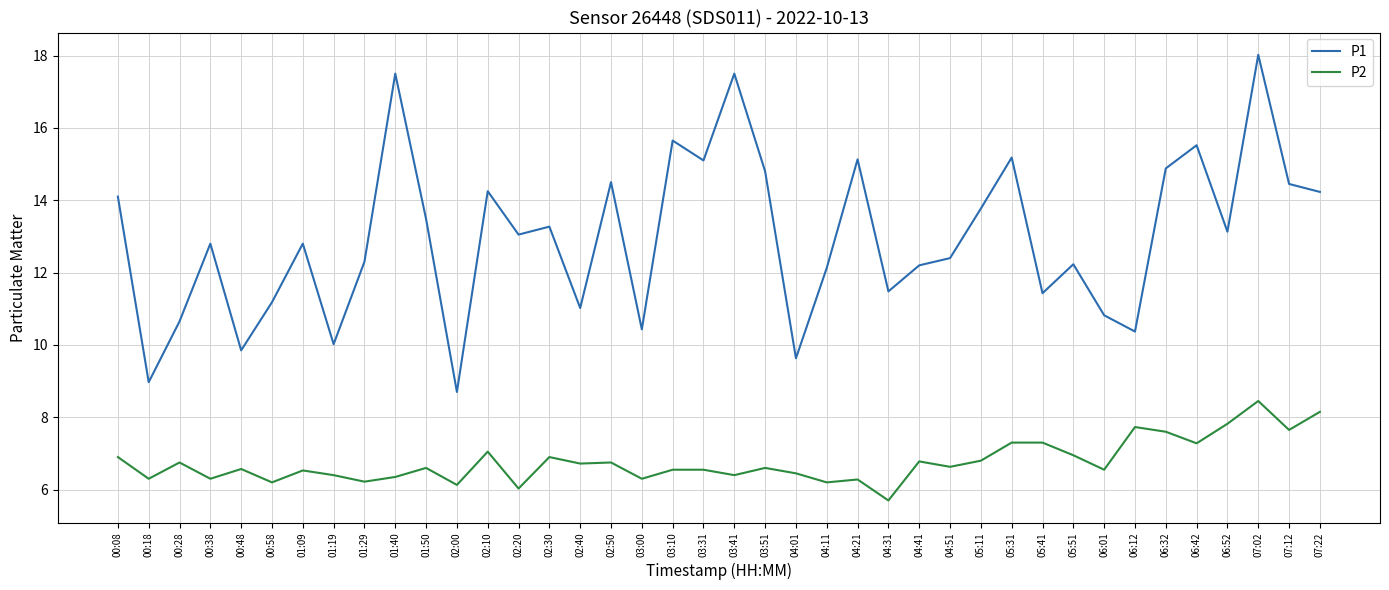

List the series in order of their overall mean, highest first.

P1, P2